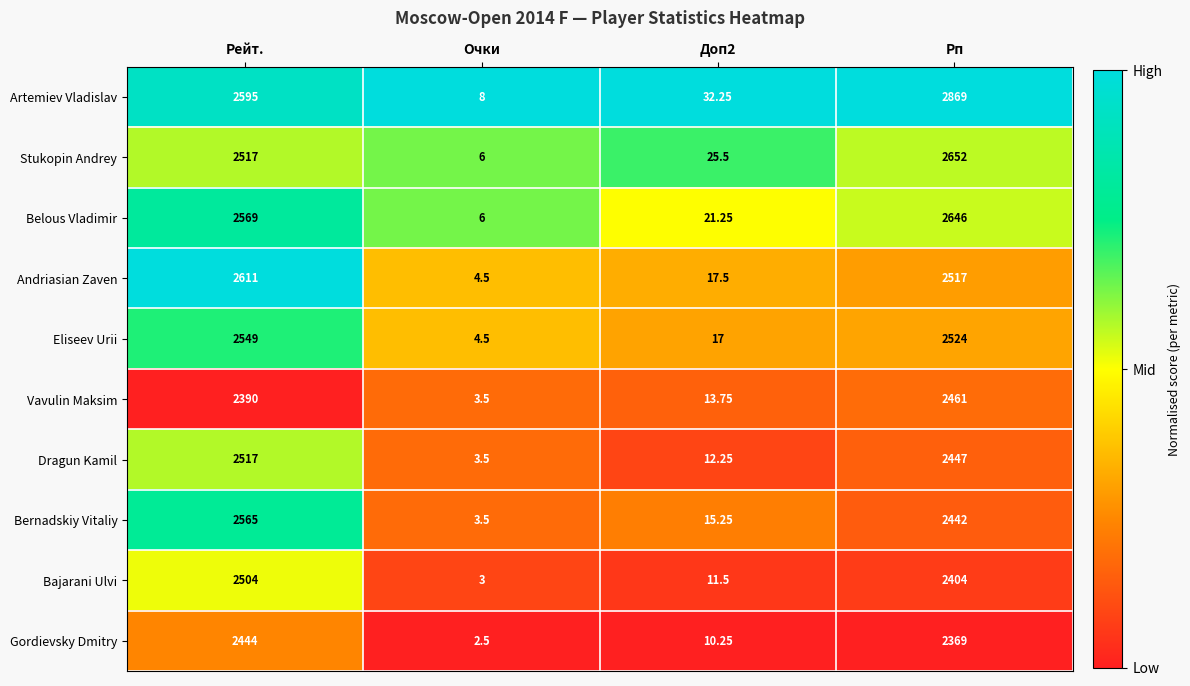

Where does the Eliseev Urii series first go above 2524?

Рейт.